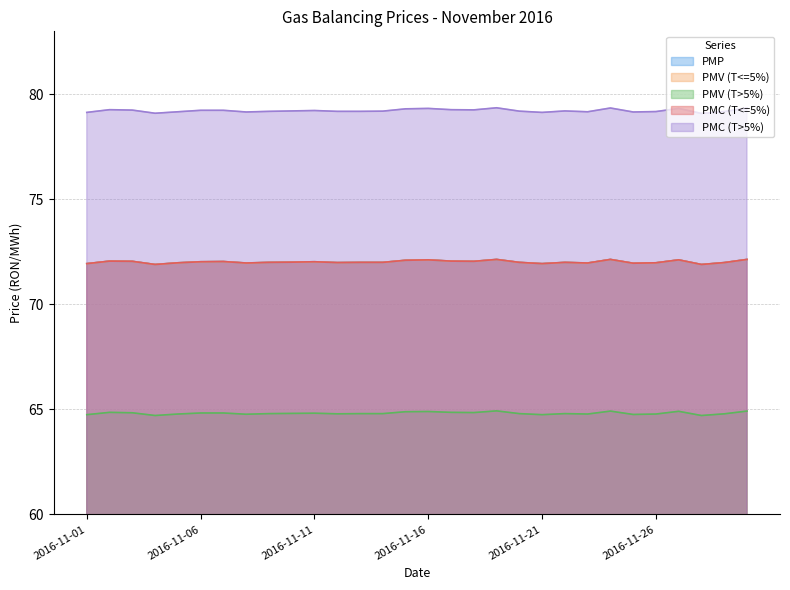

Reading right to left, list all the values displayed in this chart.

PMP: 2016-11-30=72.1	2016-11-29=72.0	2016-11-28=71.9	2016-11-27=72.1	2016-11-26=72.0	2016-11-25=72.0	2016-11-24=72.1	2016-11-23=72.0	2016-11-22=72.0	2016-11-21=71.9	2016-11-20=72.0	2016-11-19=72.1	2016-11-18=72.0	2016-11-17=72.1	2016-11-16=72.1	2016-11-15=72.1	2016-11-14=72.0	2016-11-13=72.0	2016-11-12=72.0	2016-11-11=72.0	2016-11-10=72.0	2016-11-09=72.0	2016-11-08=72.0	2016-11-07=72.0	2016-11-06=72.0	2016-11-05=72.0	2016-11-04=71.9	2016-11-03=72.0	2016-11-02=72.1	2016-11-01=71.9
PMV (T<=5%): 2016-11-30=72.1	2016-11-29=72.0	2016-11-28=71.9	2016-11-27=72.1	2016-11-26=72.0	2016-11-25=72.0	2016-11-24=72.1	2016-11-23=72.0	2016-11-22=72.0	2016-11-21=71.9	2016-11-20=72.0	2016-11-19=72.1	2016-11-18=72.0	2016-11-17=72.1	2016-11-16=72.1	2016-11-15=72.1	2016-11-14=72.0	2016-11-13=72.0	2016-11-12=72.0	2016-11-11=72.0	2016-11-10=72.0	2016-11-09=72.0	2016-11-08=72.0	2016-11-07=72.0	2016-11-06=72.0	2016-11-05=72.0	2016-11-04=71.9	2016-11-03=72.0	2016-11-02=72.1	2016-11-01=71.9
PMV (T>5%): 2016-11-30=64.9	2016-11-29=64.8	2016-11-28=64.7	2016-11-27=64.9	2016-11-26=64.8	2016-11-25=64.8	2016-11-24=64.9	2016-11-23=64.8	2016-11-22=64.8	2016-11-21=64.8	2016-11-20=64.8	2016-11-19=64.9	2016-11-18=64.8	2016-11-17=64.9	2016-11-16=64.9	2016-11-15=64.9	2016-11-14=64.8	2016-11-13=64.8	2016-11-12=64.8	2016-11-11=64.8	2016-11-10=64.8	2016-11-09=64.8	2016-11-08=64.8	2016-11-07=64.8	2016-11-06=64.8	2016-11-05=64.8	2016-11-04=64.7	2016-11-03=64.8	2016-11-02=64.9	2016-11-01=64.8
PMC (T<=5%): 2016-11-30=72.1	2016-11-29=72.0	2016-11-28=71.9	2016-11-27=72.1	2016-11-26=72.0	2016-11-25=72.0	2016-11-24=72.1	2016-11-23=72.0	2016-11-22=72.0	2016-11-21=71.9	2016-11-20=72.0	2016-11-19=72.1	2016-11-18=72.0	2016-11-17=72.1	2016-11-16=72.1	2016-11-15=72.1	2016-11-14=72.0	2016-11-13=72.0	2016-11-12=72.0	2016-11-11=72.0	2016-11-10=72.0	2016-11-09=72.0	2016-11-08=72.0	2016-11-07=72.0	2016-11-06=72.0	2016-11-05=72.0	2016-11-04=71.9	2016-11-03=72.0	2016-11-02=72.1	2016-11-01=71.9
PMC (T>5%): 2016-11-30=79.3	2016-11-29=79.2	2016-11-28=79.1	2016-11-27=79.3	2016-11-26=79.2	2016-11-25=79.2	2016-11-24=79.3	2016-11-23=79.2	2016-11-22=79.2	2016-11-21=79.1	2016-11-20=79.2	2016-11-19=79.4	2016-11-18=79.3	2016-11-17=79.3	2016-11-16=79.3	2016-11-15=79.3	2016-11-14=79.2	2016-11-13=79.2	2016-11-12=79.2	2016-11-11=79.2	2016-11-10=79.2	2016-11-09=79.2	2016-11-08=79.2	2016-11-07=79.2	2016-11-06=79.2	2016-11-05=79.2	2016-11-04=79.1	2016-11-03=79.2	2016-11-02=79.3	2016-11-01=79.1